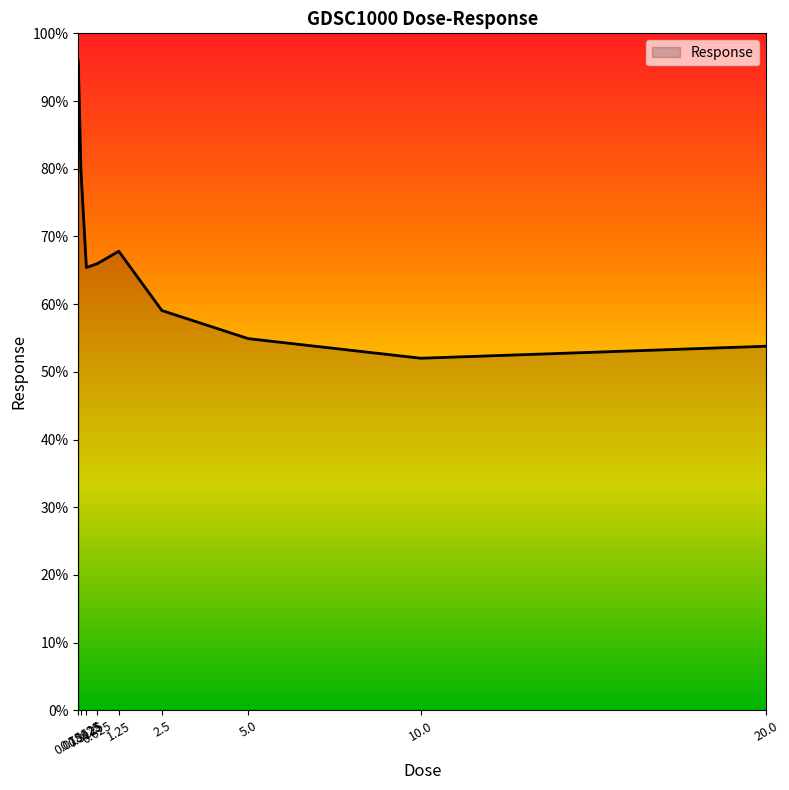

What is the change in value from 0.078125 to 5.0?

-41.1